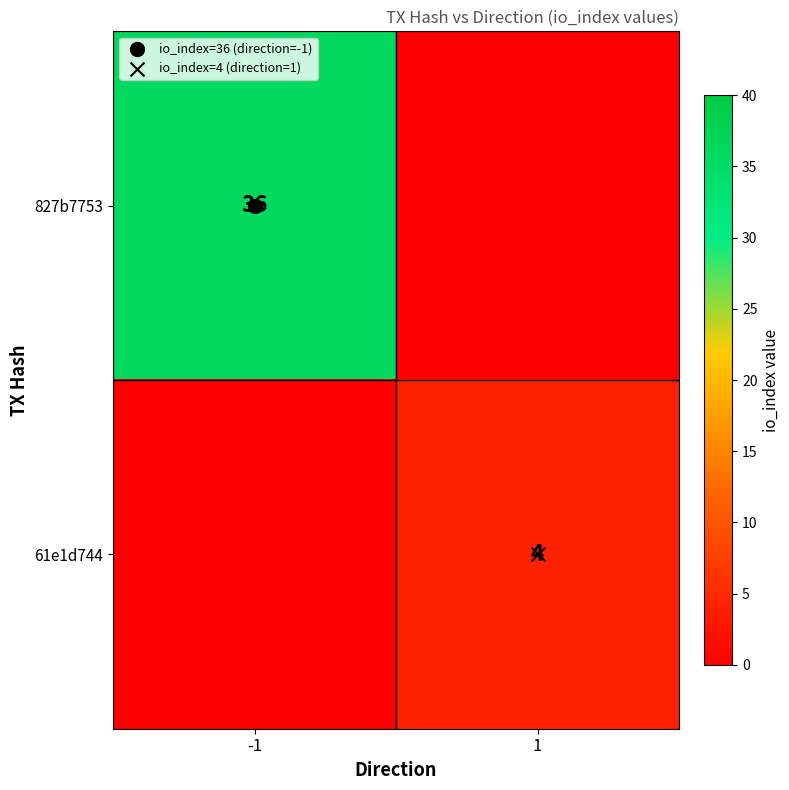

What is the difference between the highest and lowest values at -1?

36